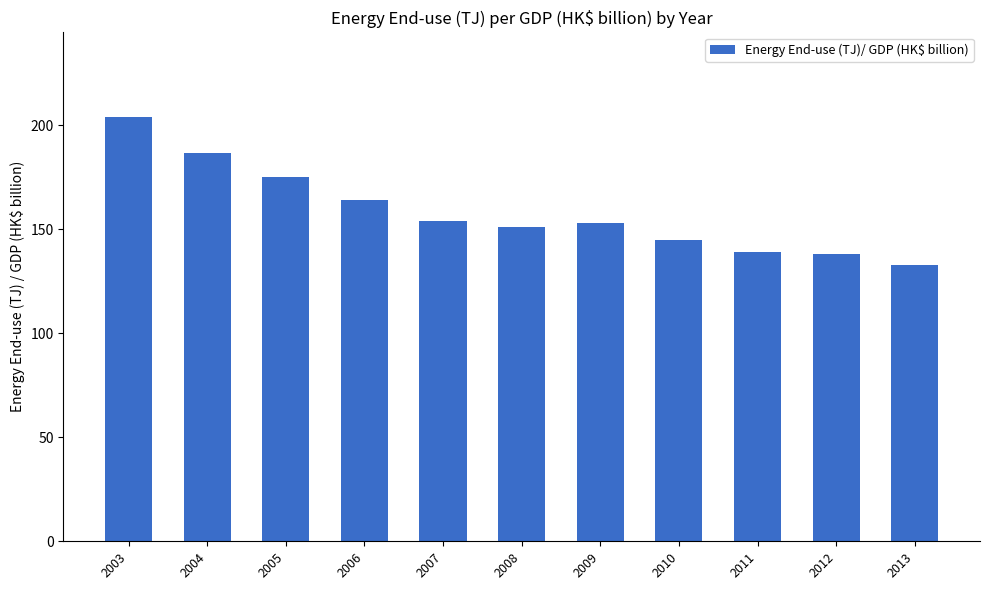

Which has a higher value, 2007 or 2013?

2007